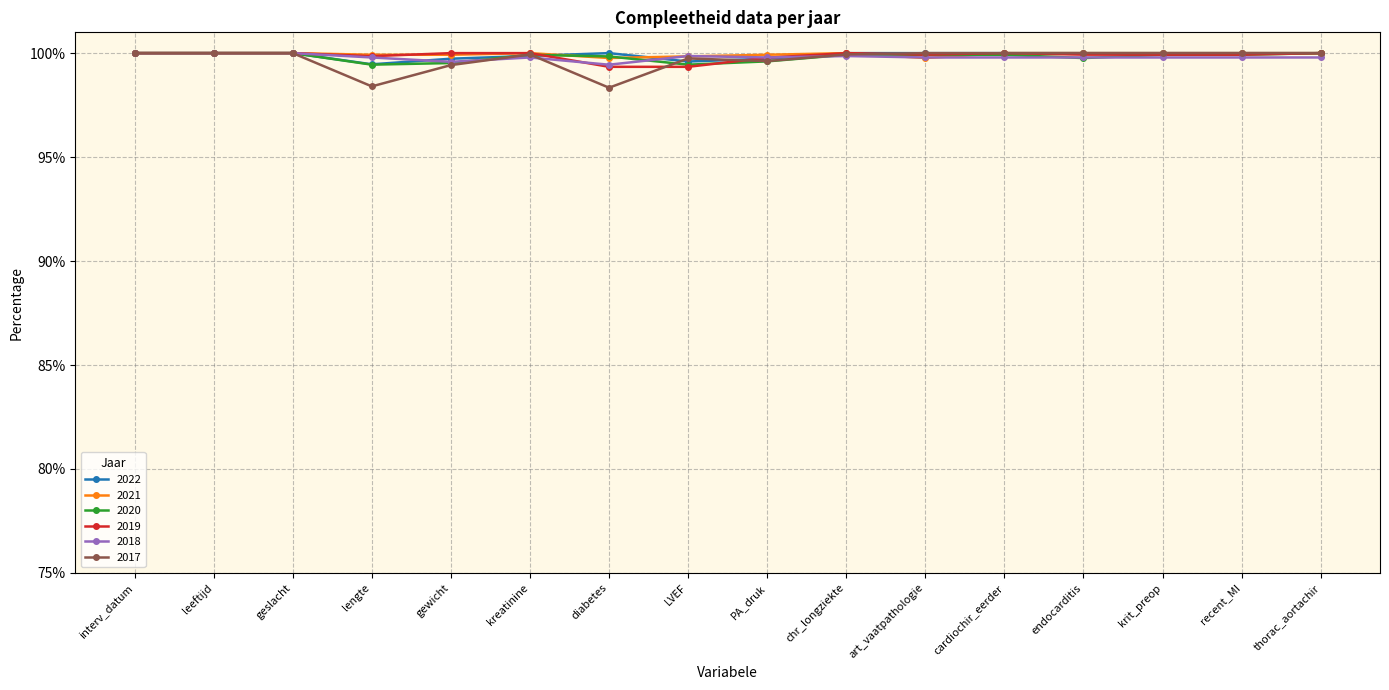

What is the maximum value for 2017?

1.0